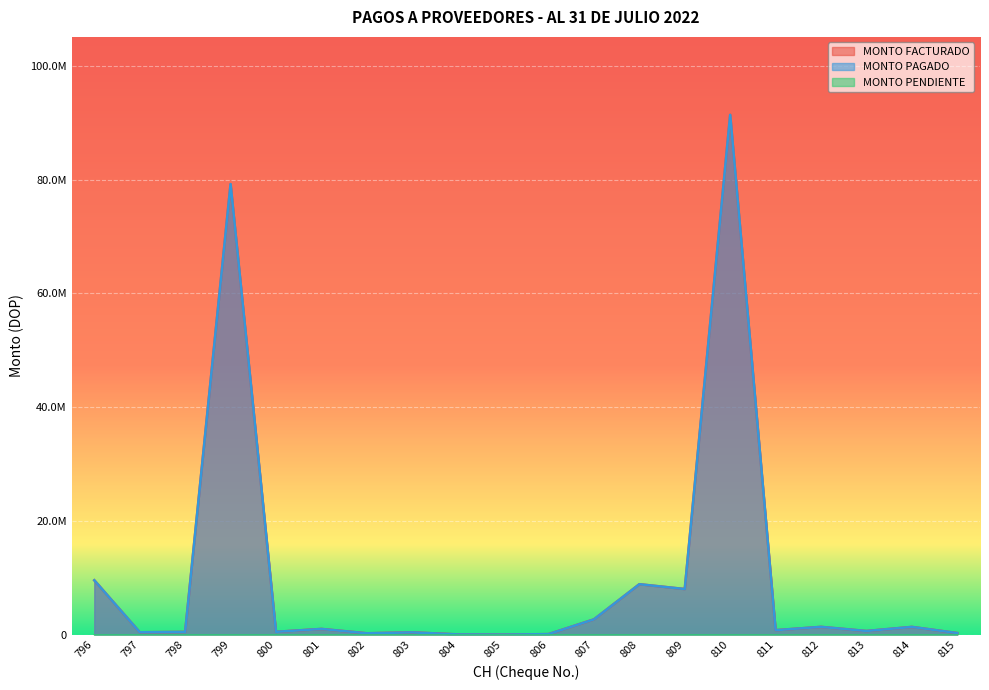

Does the chart display data point markers on the line(s)?

No